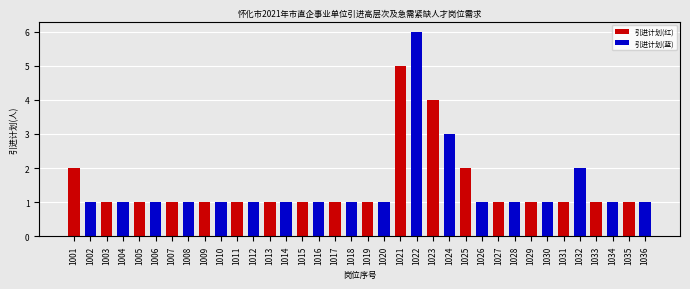

Rank the categories by value from highest to lowest.

1022, 1021, 1023, 1024, 1001, 1025, 1032, 1002, 1003, 1004, 1005, 1006, 1007, 1008, 1009, 1010, 1011, 1012, 1013, 1014, 1015, 1016, 1017, 1018, 1019, 1020, 1026, 1027, 1028, 1029, 1030, 1031, 1033, 1034, 1035, 1036